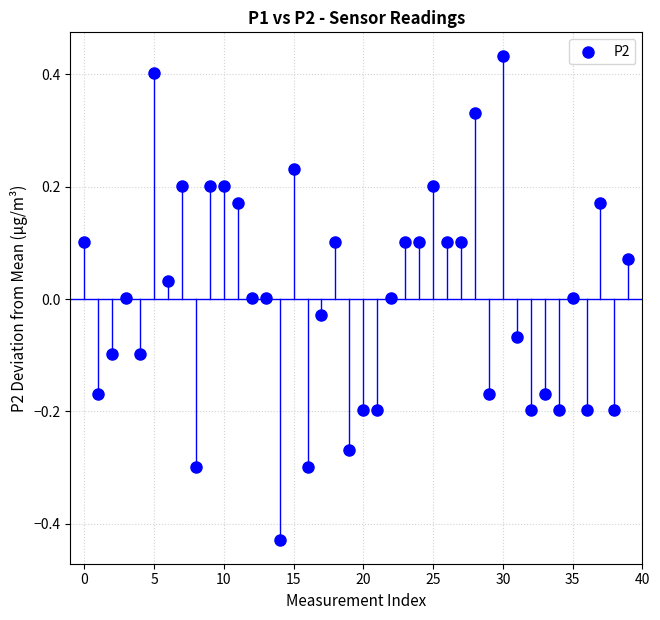

What is the range of Y values (max minus min)?

0.9